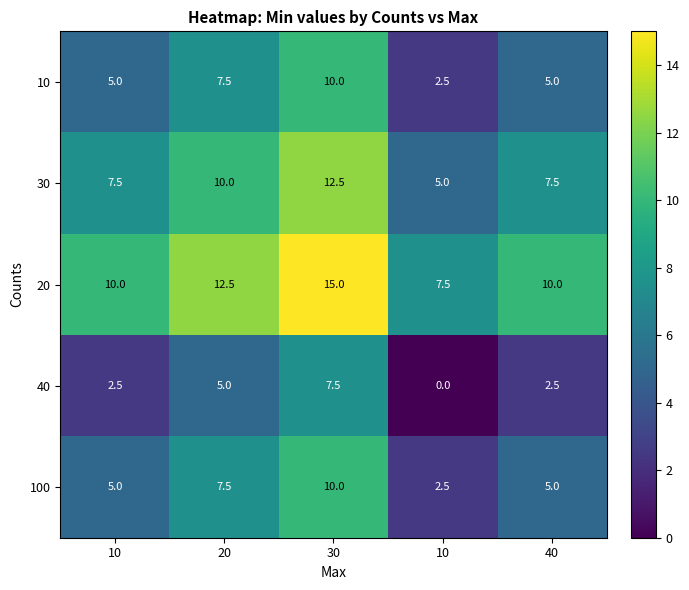

Count the number of data series in this chart.

5